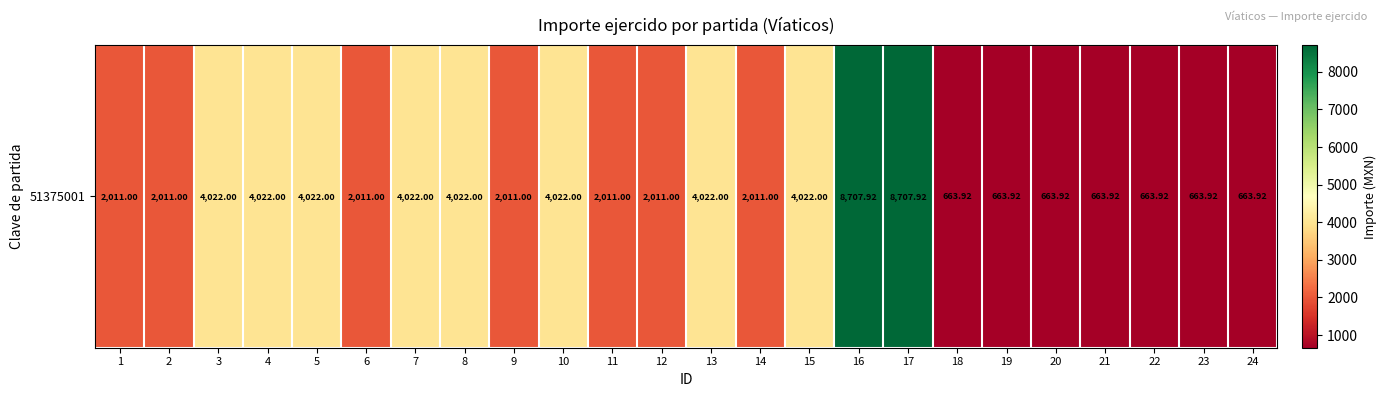

How many data points are less than 2011?

7